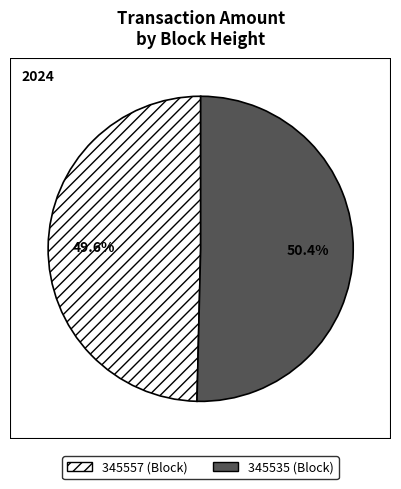

Which slice is the largest?

345535